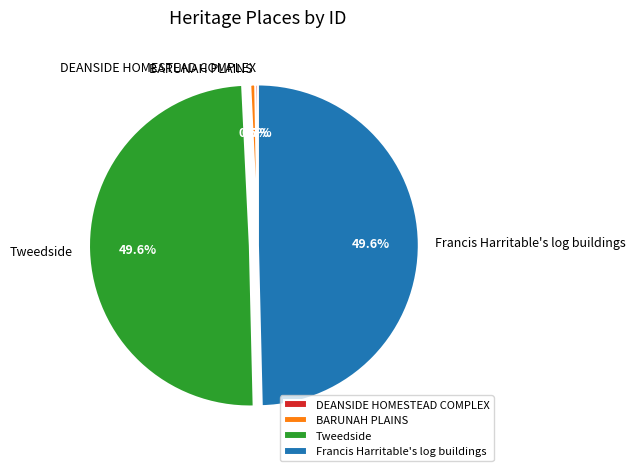

Does Francis Harritable's log buildings represent more than half of the total?

No